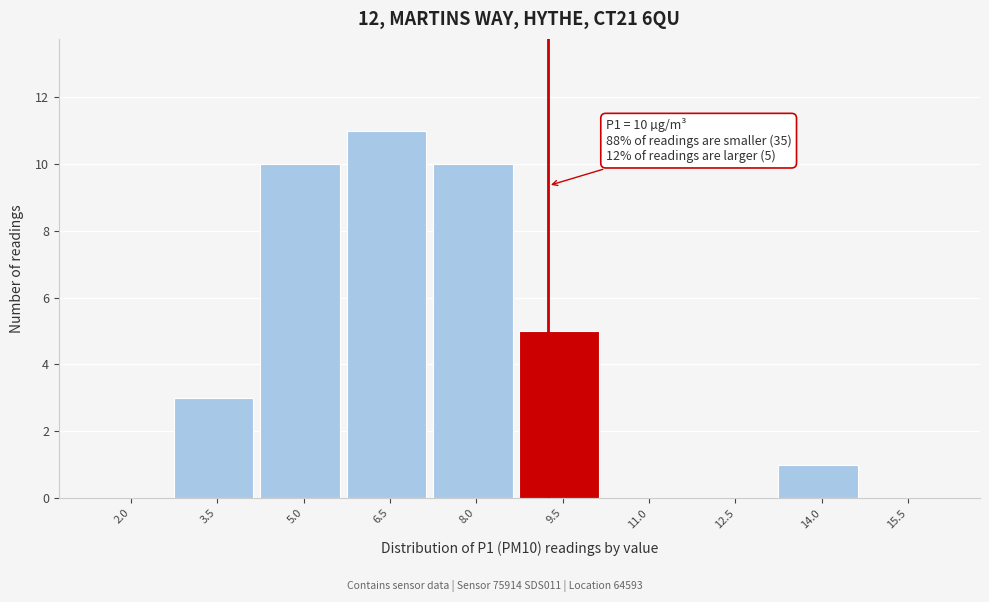

Reading left to right, list all the values displayed in this chart.

2.0=0	3.5=3	5.0=10	6.5=11	8.0=10	9.5=5	11.0=0	12.5=0	14.0=1	15.5=0